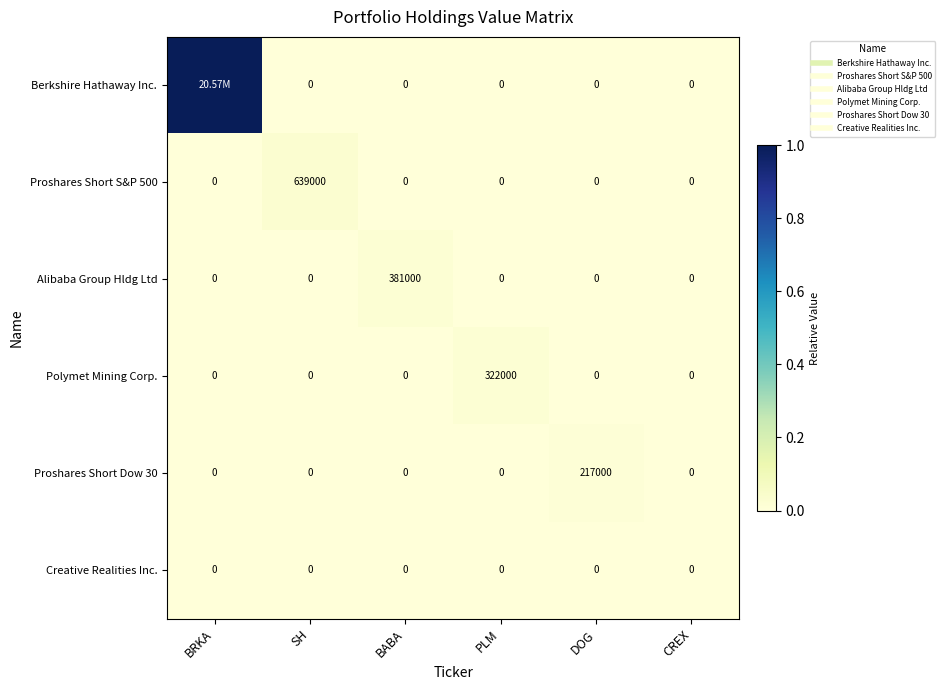

At how many categories does at least one series exceed 0?

5